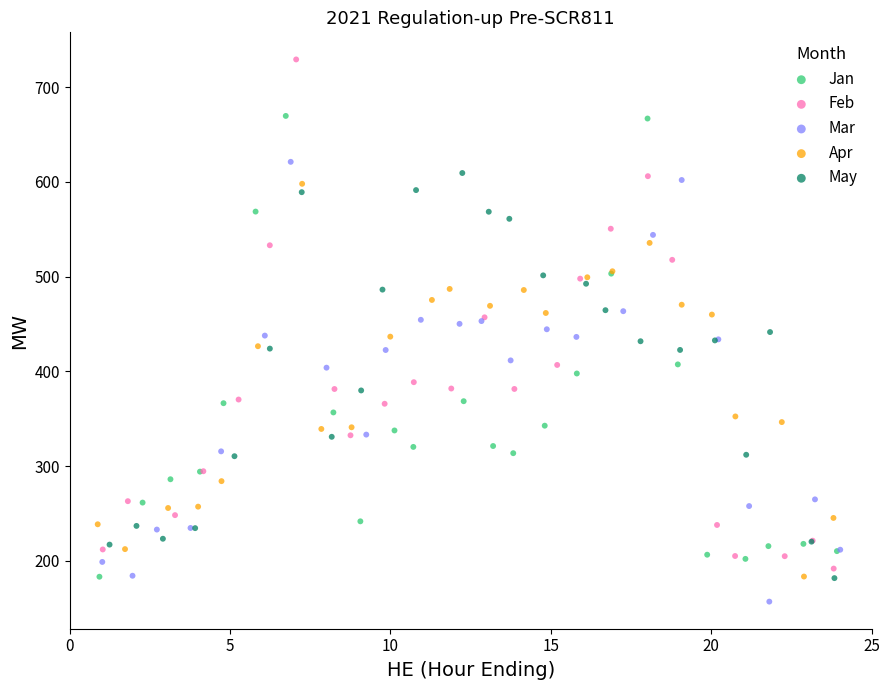

Which series reaches the maximum Y coordinate?

Feb